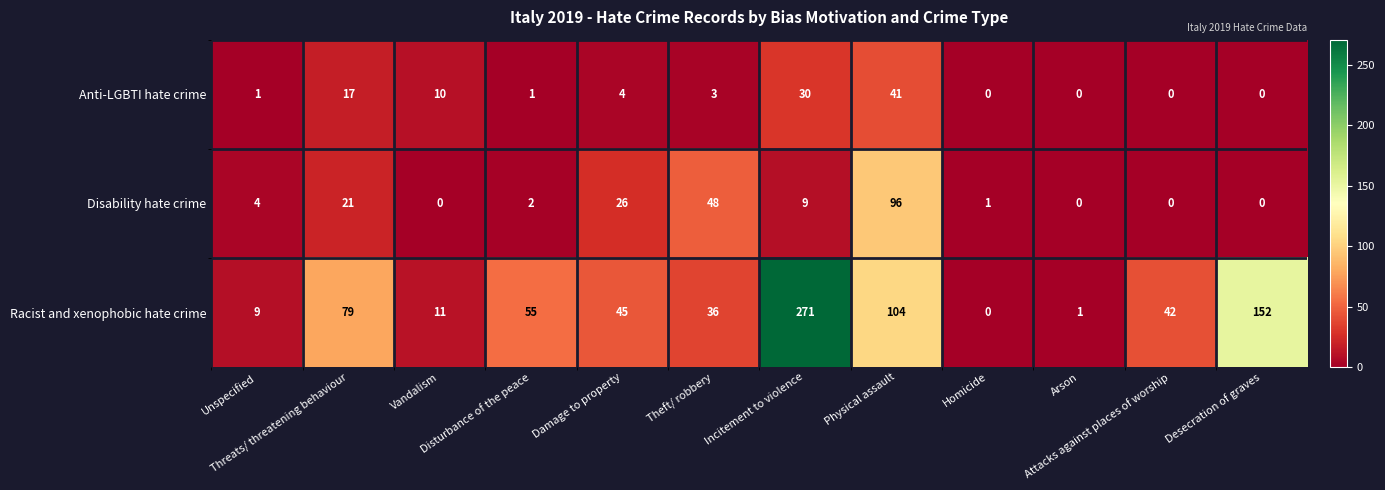

What is the highest value of the Racist and xenophobic hate crime series?

271